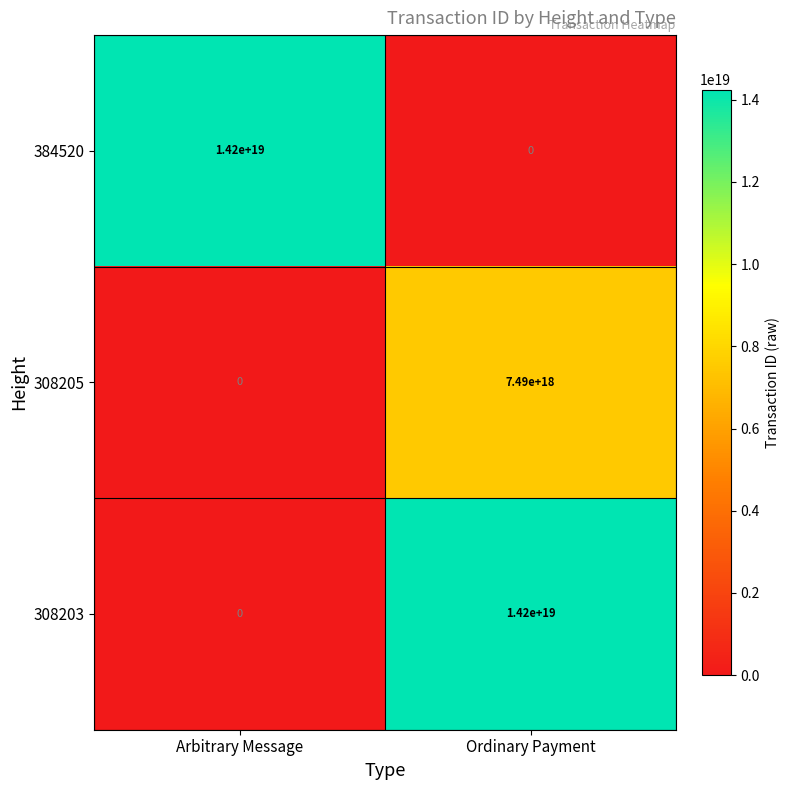

Is it true that 308205 equals 7490000000000000000 at Ordinary Payment?

True